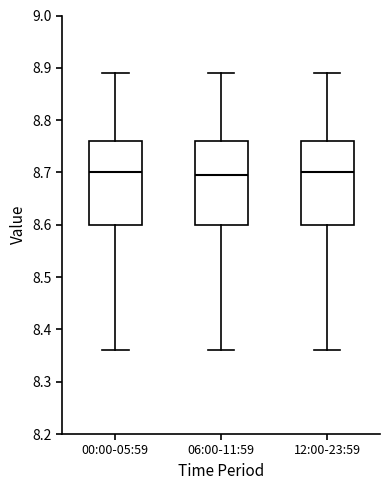

Reading left to right, transcribe this box plot: for each box, give where its median line is, the range the box spans, and where its two whiskers end, as read against the y-axis. The values are not printed on the chart, so give them approximately, as read against the axis.

00:00-05:59: median 8.70, box 8.60 to 8.76, whiskers 8.36 to 8.89
06:00-11:59: median 8.70, box 8.60 to 8.76, whiskers 8.36 to 8.89
12:00-23:59: median 8.70, box 8.60 to 8.76, whiskers 8.36 to 8.89